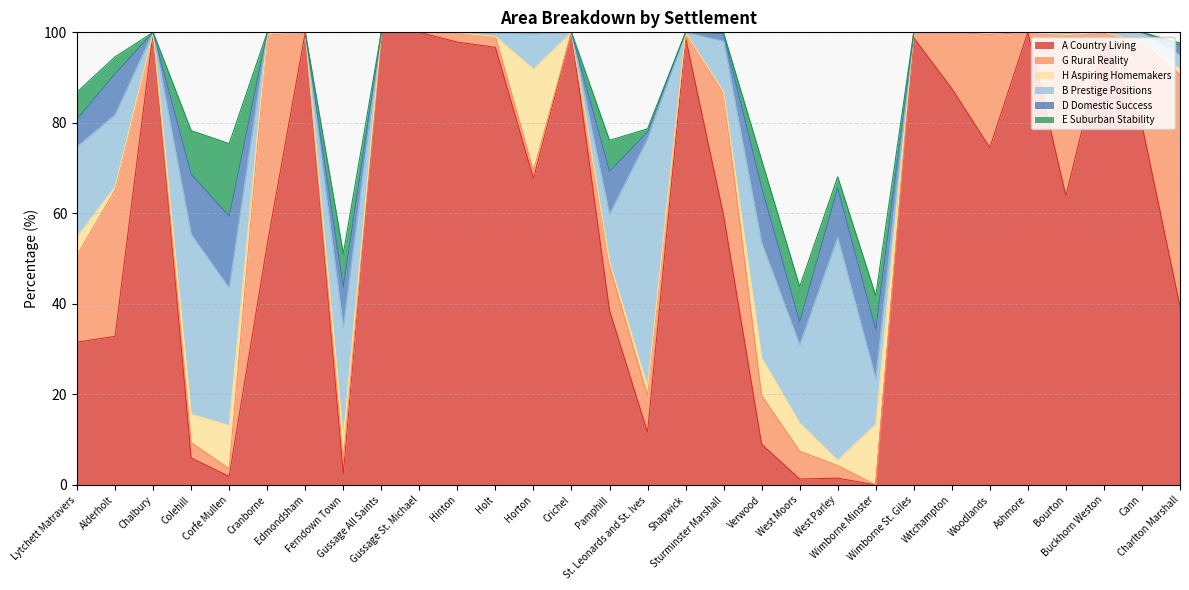

Does the chart have visible grid lines?

Yes